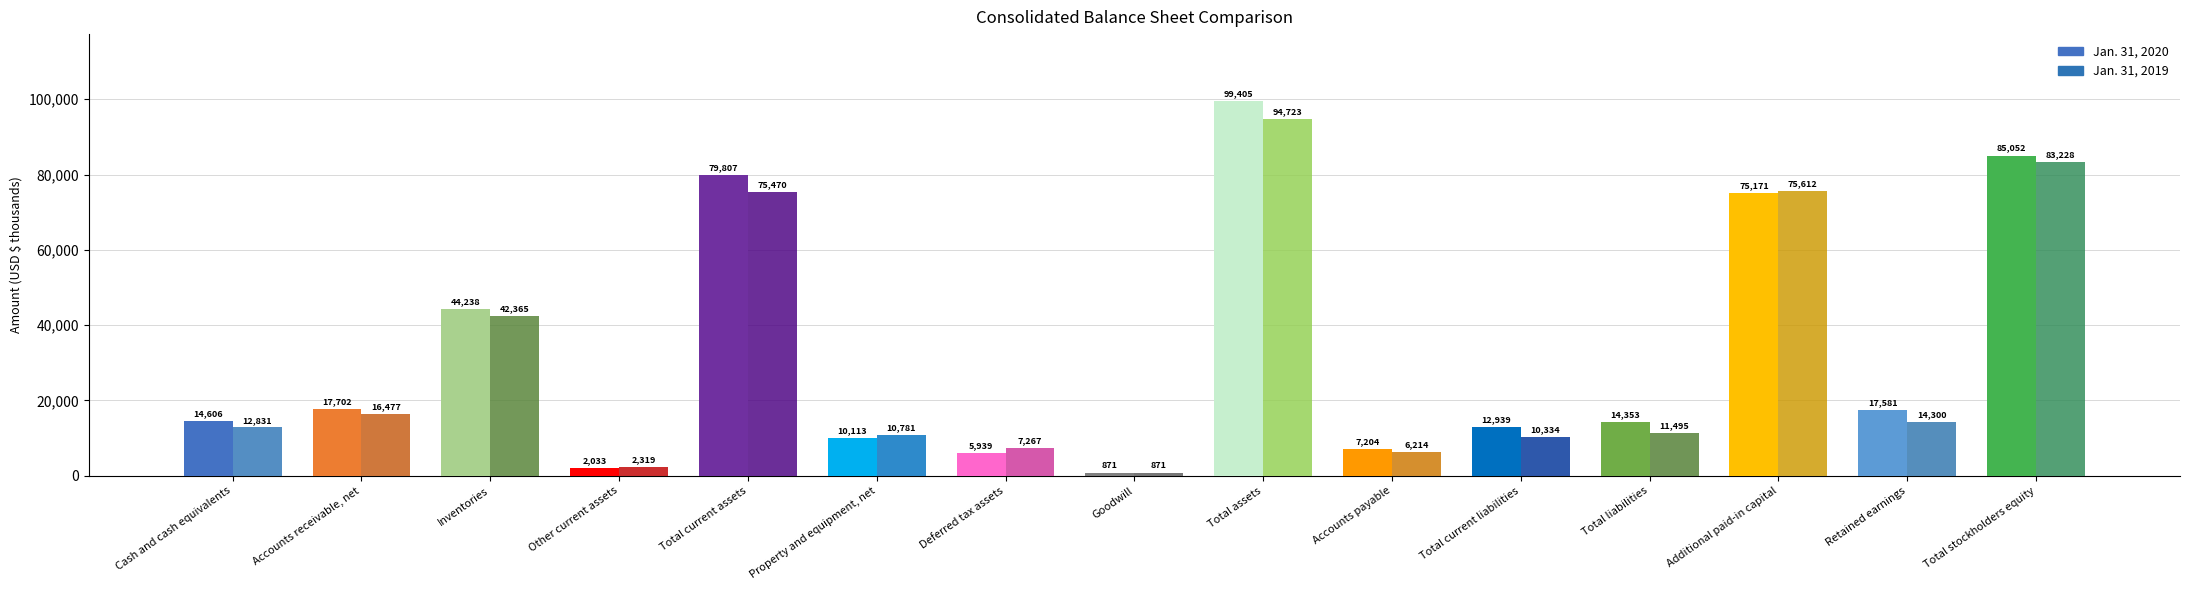

What is the minimum value for Jan. 31, 2019?

871